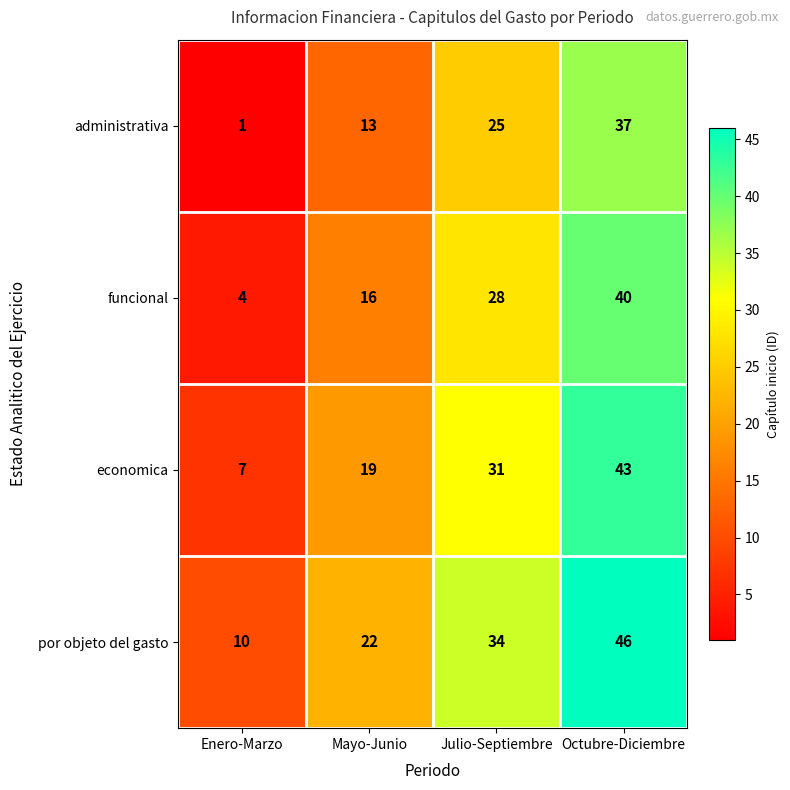

Count the number of data series in this chart.

4